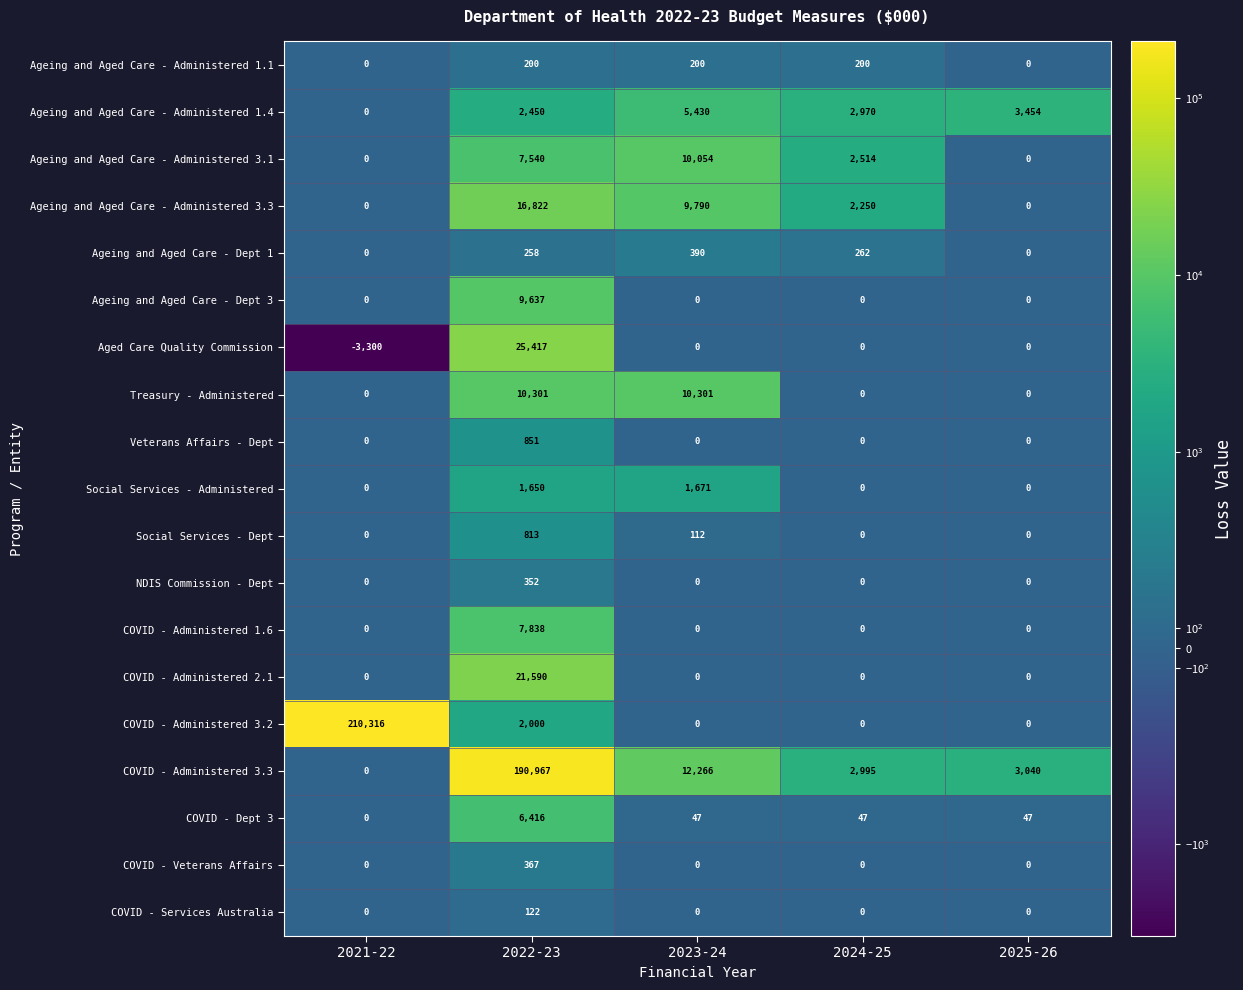

Which category has the lowest value across all series?

2021-22